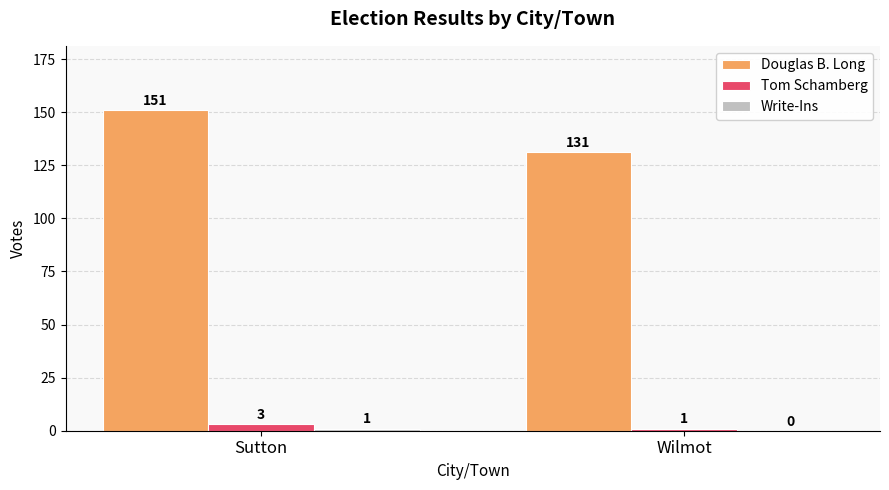

At which category is the sum across all series the highest?

Sutton